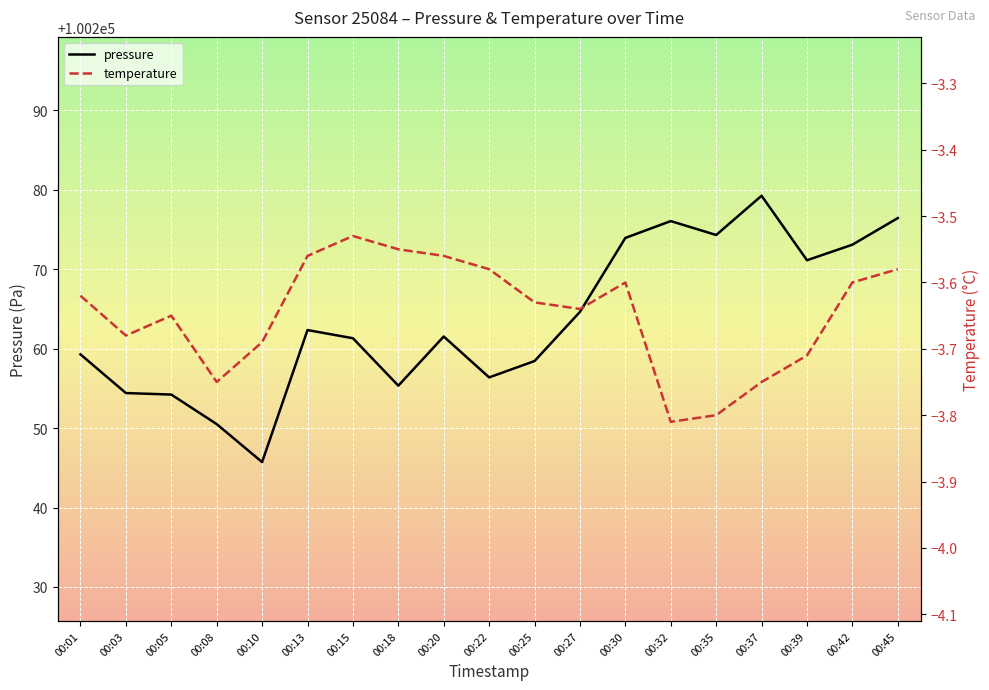

Reading left to right, transcribe all the data shown in this chart.

pressure: 00:01=100259.3	00:03=100254.4	00:05=100254.2	00:08=100250.5	00:10=100245.7	00:13=100262.3	00:15=100261.3	00:18=100255.3	00:20=100261.5	00:22=100256.4	00:25=100258.4	00:27=100264.6	00:30=100273.9	00:32=100276.1	00:35=100274.3	00:37=100279.2	00:39=100271.1	00:42=100273.1	00:45=100276.4
temperature: 00:01=-3.6	00:03=-3.7	00:05=-3.6	00:08=-3.8	00:10=-3.7	00:13=-3.6	00:15=-3.5	00:18=-3.5	00:20=-3.6	00:22=-3.6	00:25=-3.6	00:27=-3.6	00:30=-3.6	00:32=-3.8	00:35=-3.8	00:37=-3.8	00:39=-3.7	00:42=-3.6	00:45=-3.6